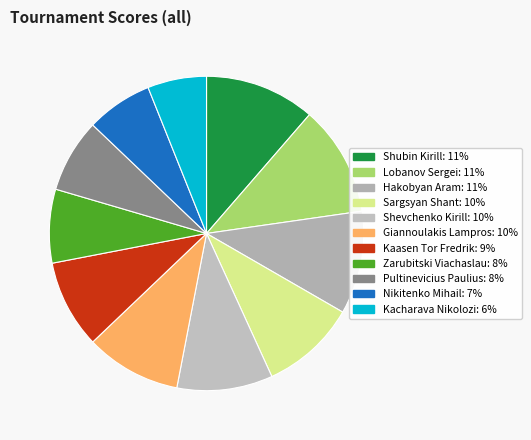

How many segments does this pie chart have?

11